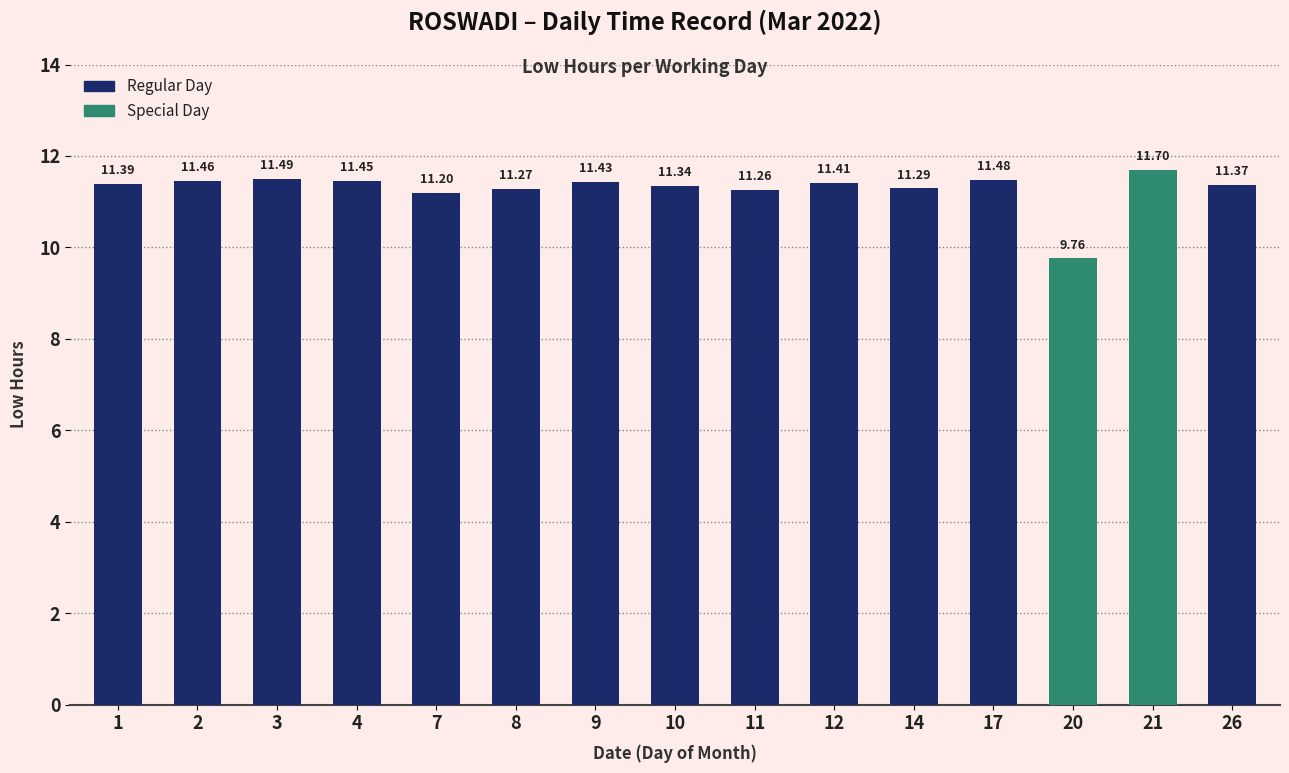

Are the bars horizontal?

No